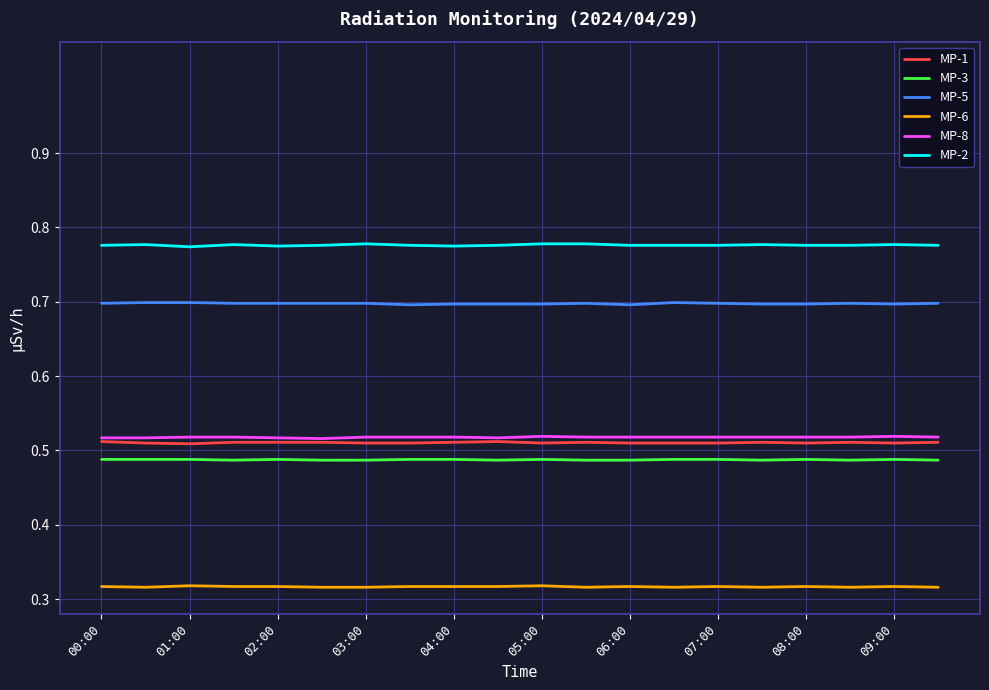

Does the chart display data point markers on the line(s)?

No